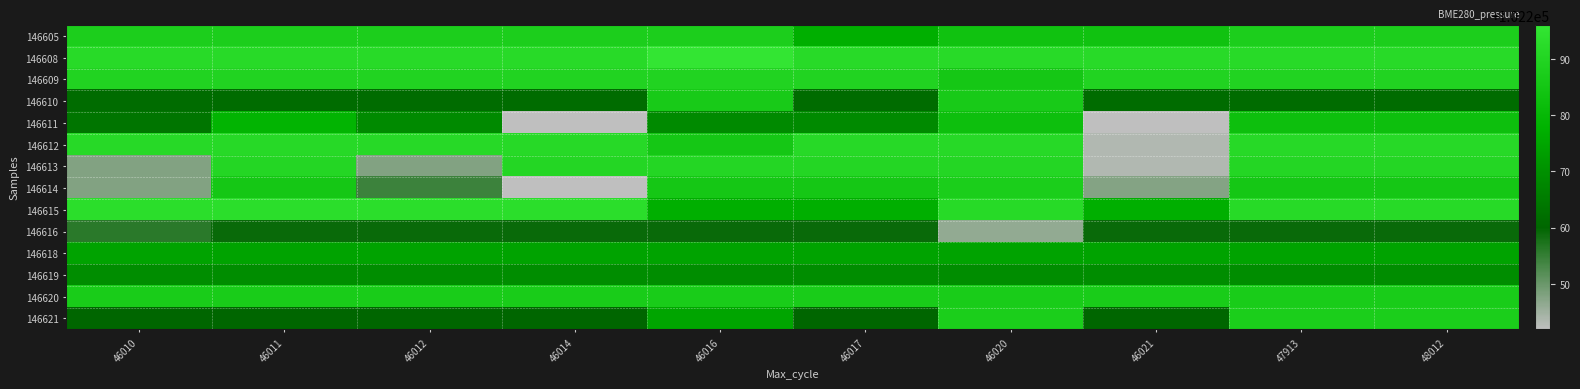

List the series in order of their peak value, highest first.

146608, 146615, 146612, 146613, 146609, 146605, 146614, 146621, 146620, 146610, 146611, 146618, 146619, 146616